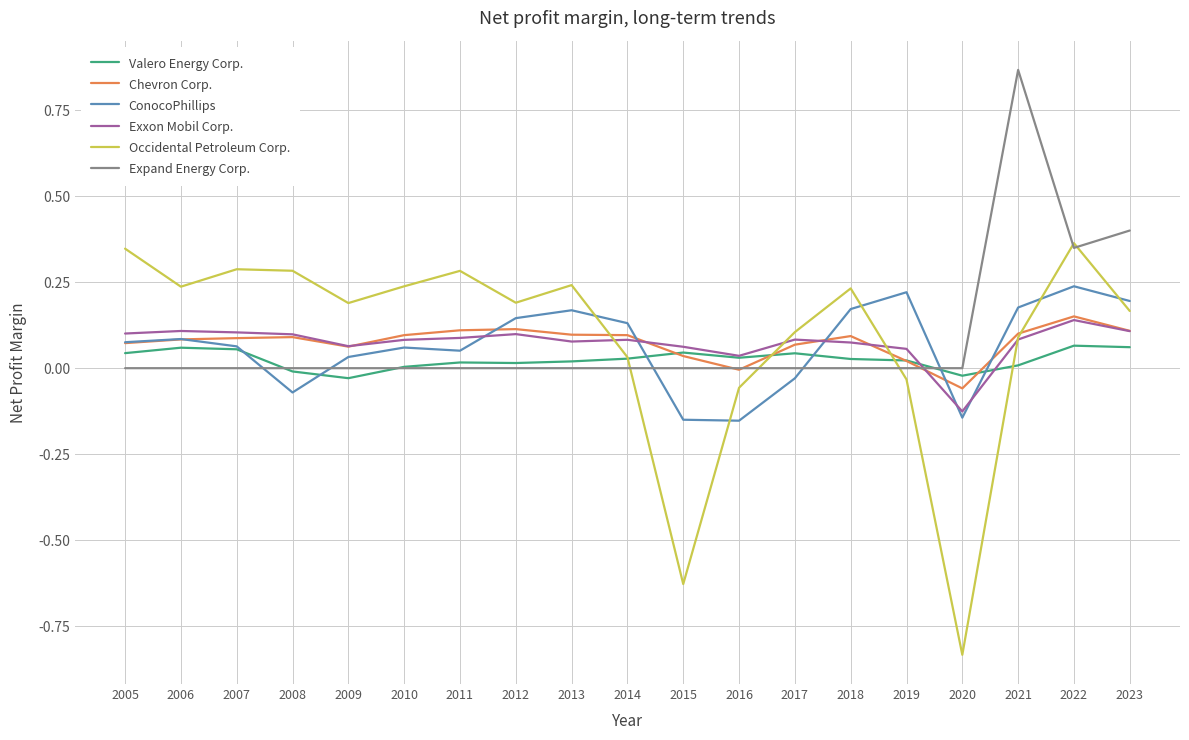

Where do Occidental Petroleum Corp. and Chevron Corp. first cross each other?

2013 and 2014